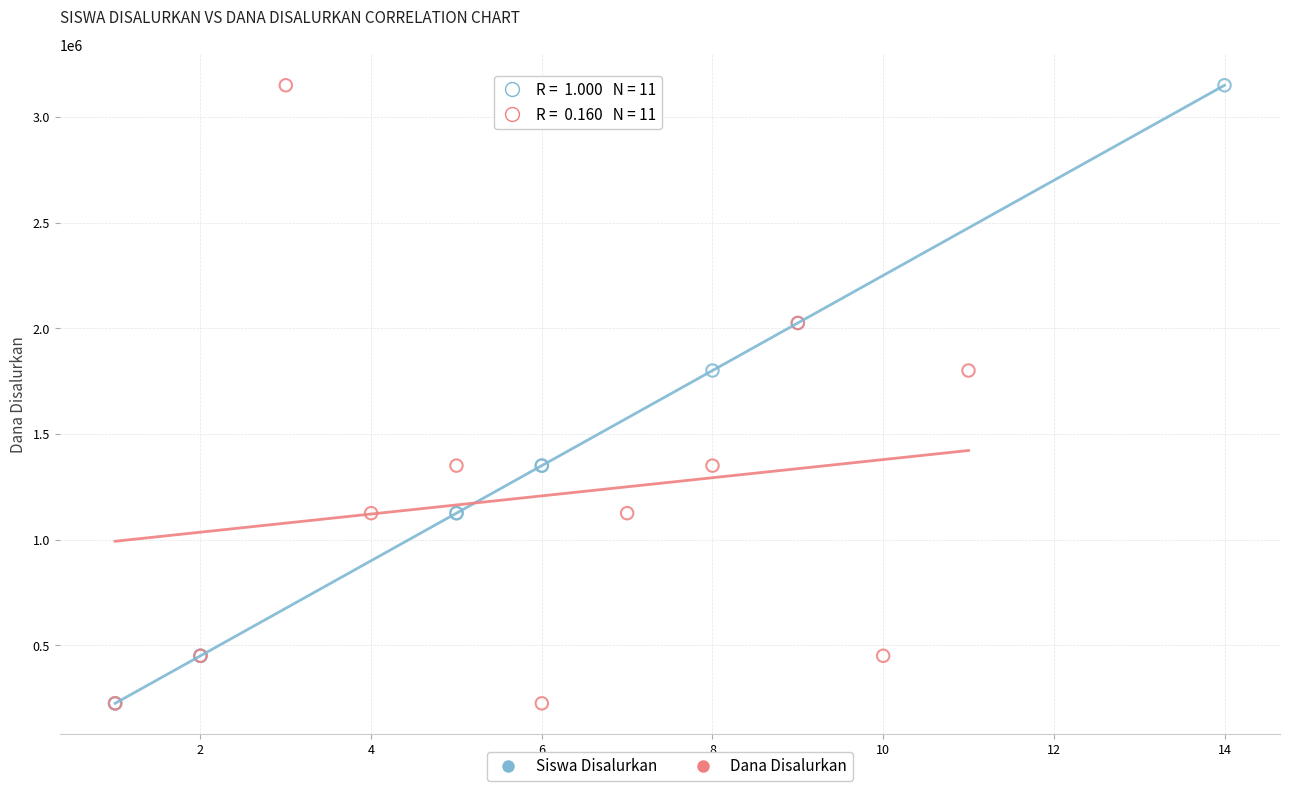

What are all the series names shown in the legend?

Siswa Disalurkan, Dana Disalurkan